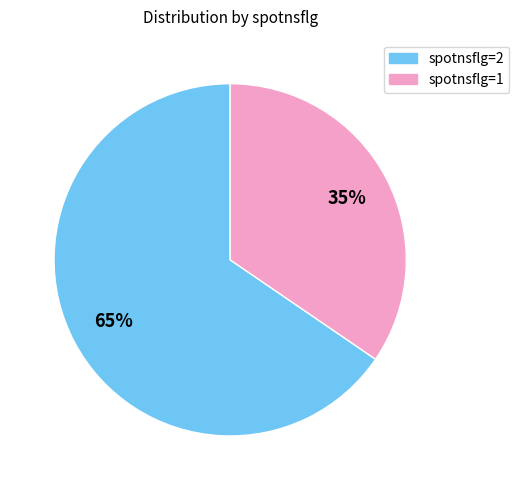

Which category has the biggest portion of the pie?

spotnsflg=2